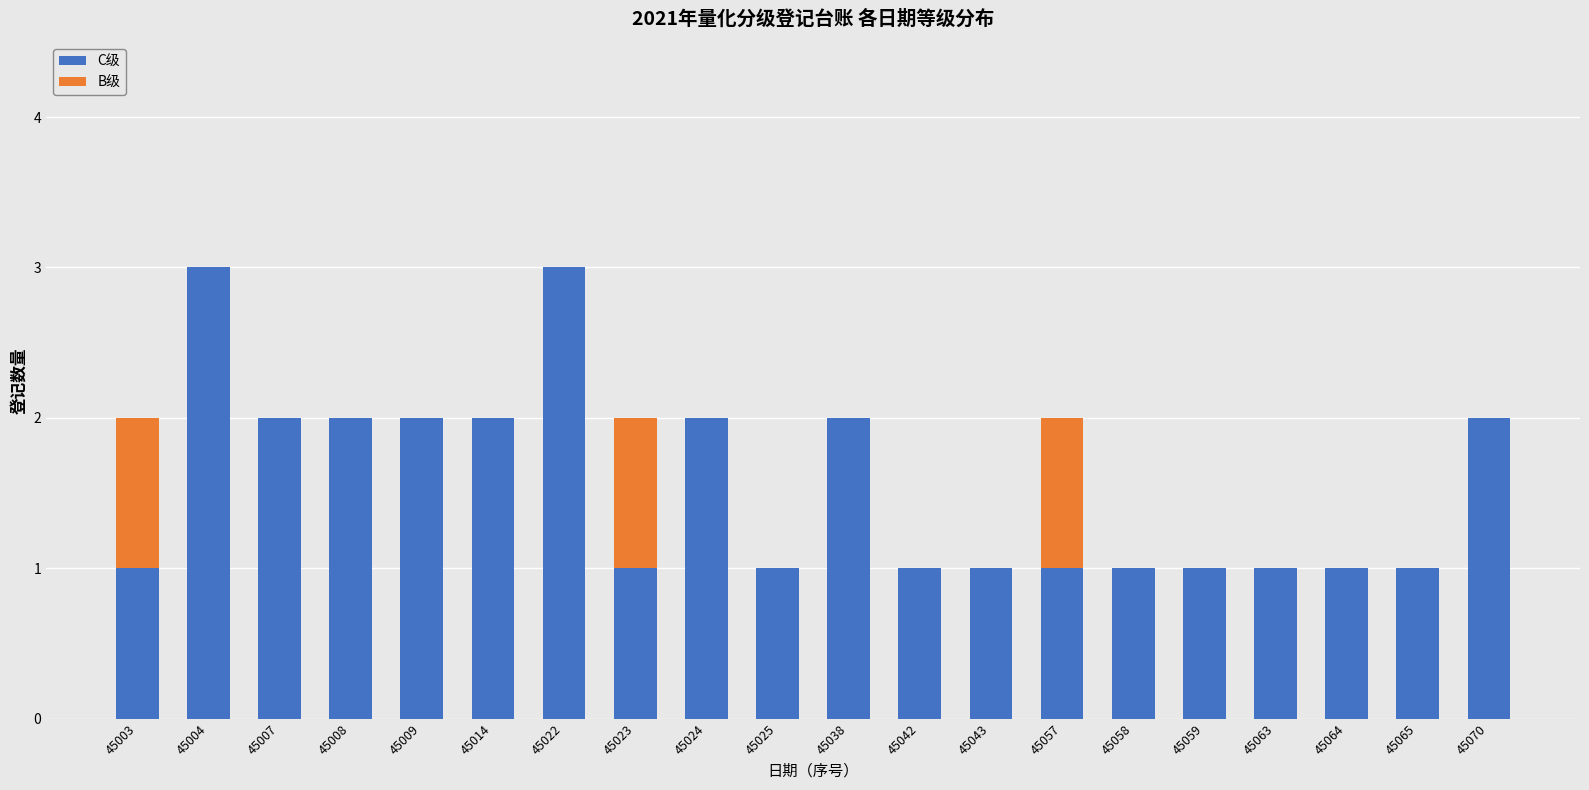

What is the difference between the C级 values at 45007 and 45058?

1